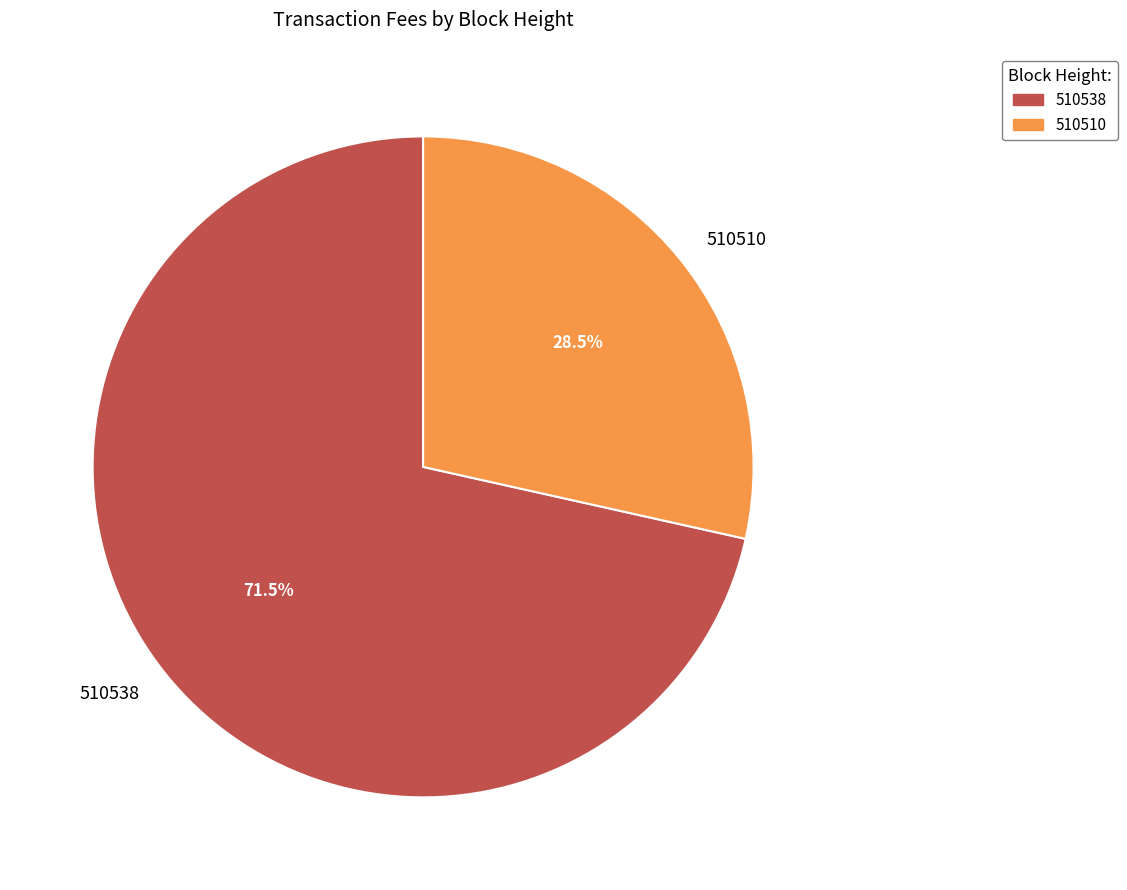

Is there any slice that represents more than half of the pie?

Yes